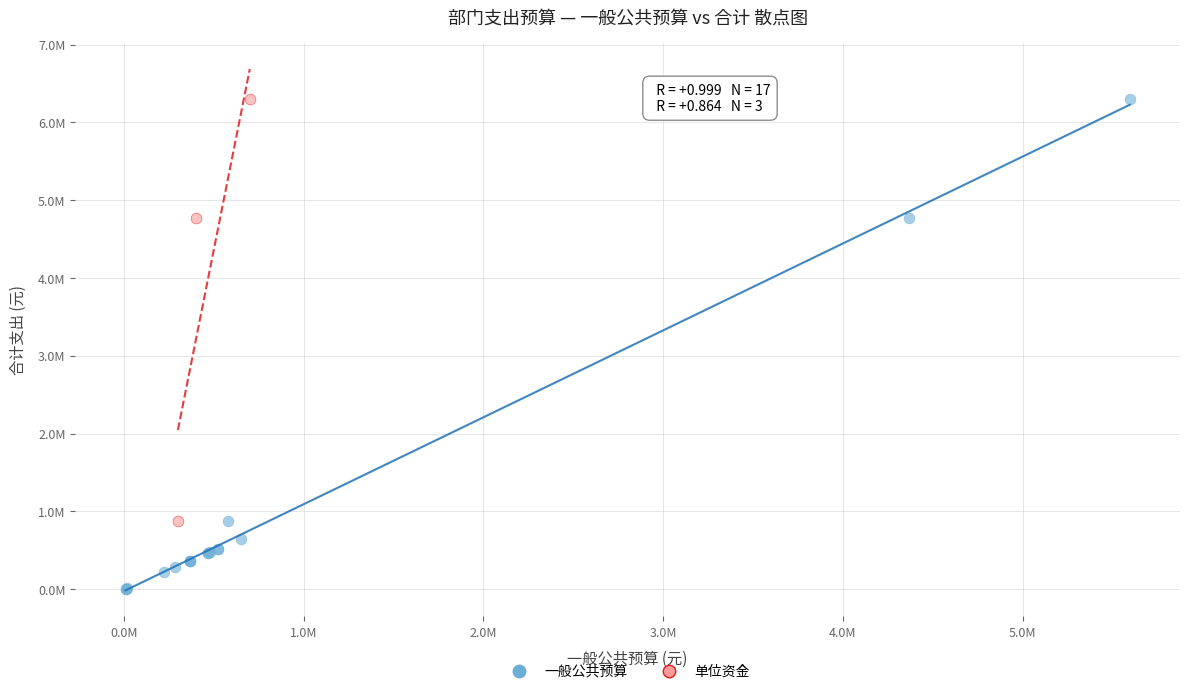

What are all the series names shown in the legend?

一般公共预算, 单位资金